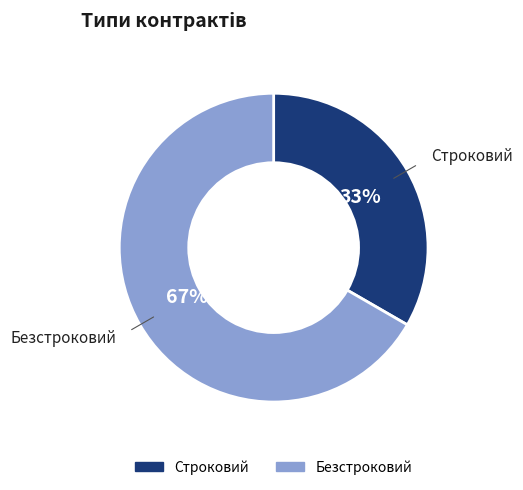

Does Безстроковий account for over 50% of the chart?

Yes